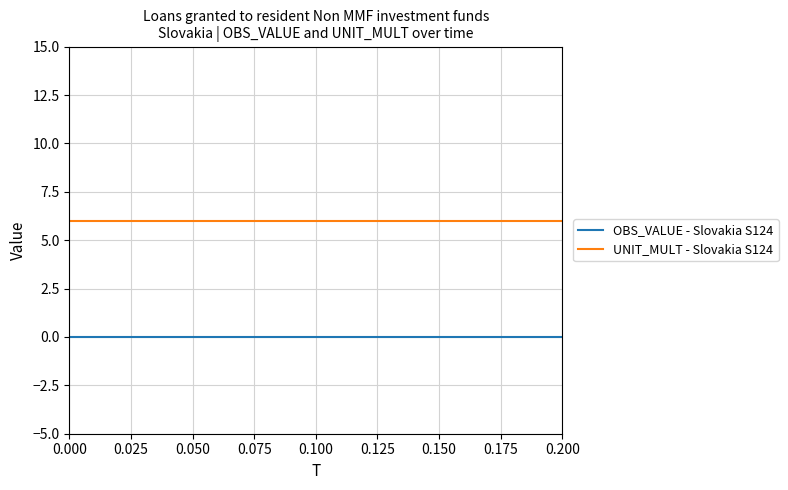

What is the maximum value shown in the chart?

6